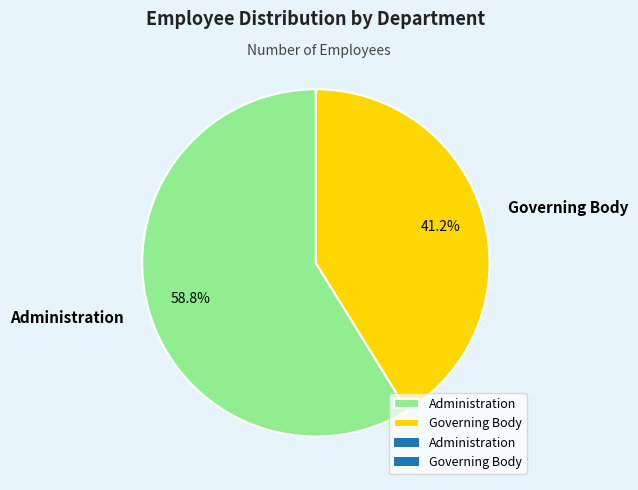

The Administration slice represents 70% of the pie. True or false?

False